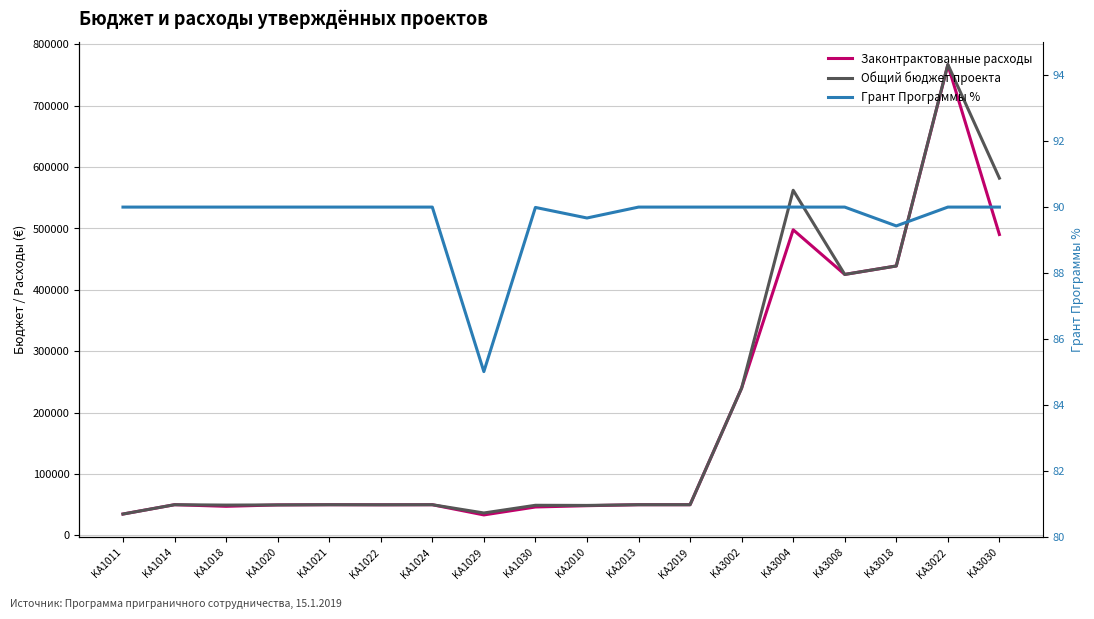

What is the highest value of the Законтрактованные расходы series?

766486.0